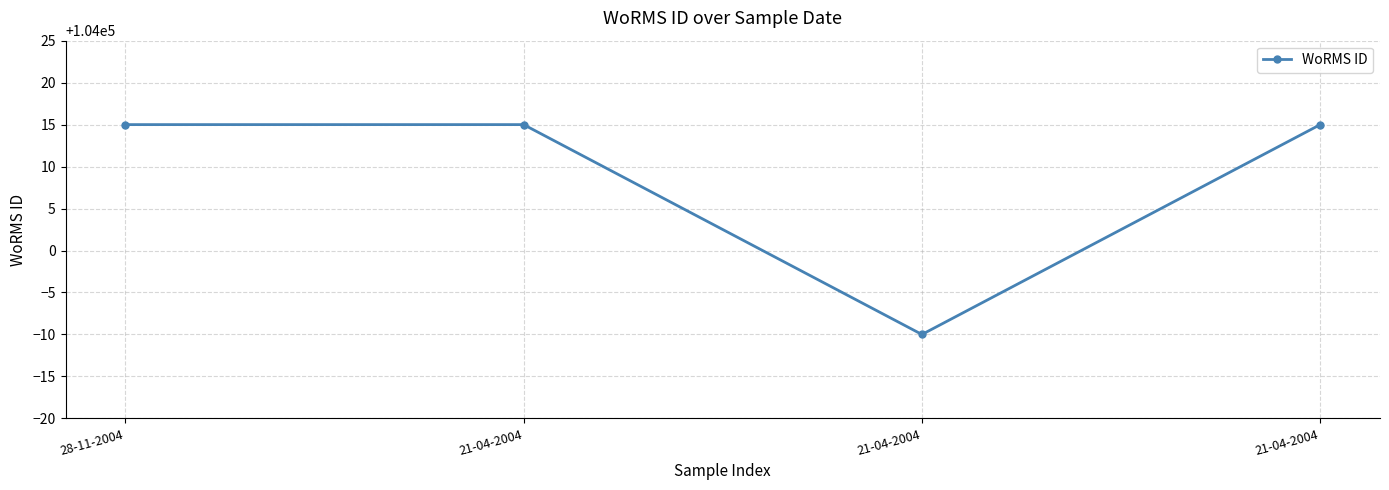

What is the ratio of the value at 21-04-2004 to the value at 21-04-2004?

1.0